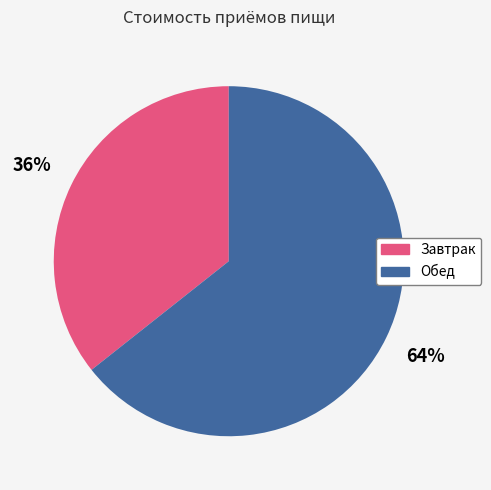

To the nearest percent, what is the average slice percentage?

50%